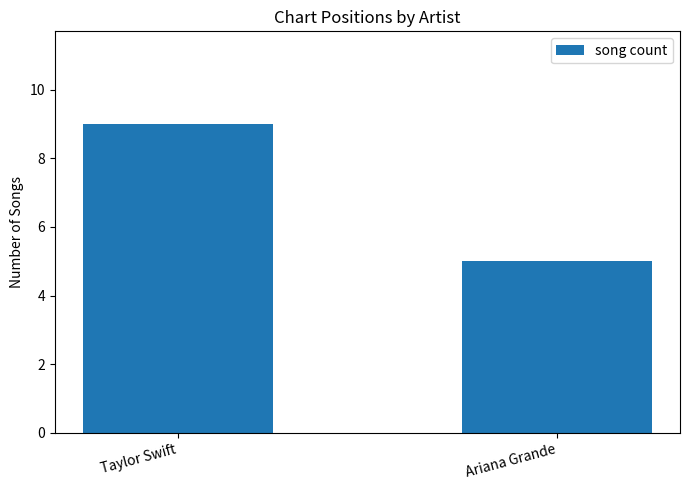

What is the ratio of the value at Ariana Grande to the value at Taylor Swift?

0.6